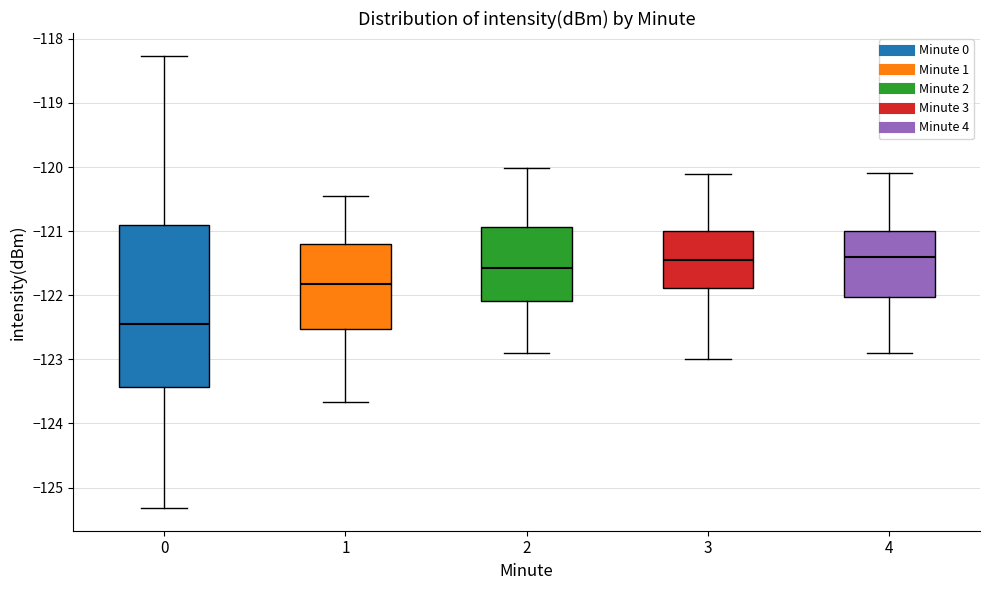

Reading left to right, read every box against the y-axis: the position of its median line, the range the box covers, and the ends of its whiskers. The values are not printed on the chart, so give them approximately, as read against the axis.

0: median -122.5, box -123.4 to -120.9, whiskers -125.3 to -118.3
1: median -121.8, box -122.5 to -121.2, whiskers -123.7 to -120.5
2: median -121.6, box -122.1 to -120.9, whiskers -122.9 to -120.0
3: median -121.4, box -121.9 to -121.0, whiskers -123.0 to -120.1
4: median -121.4, box -122.0 to -121.0, whiskers -122.9 to -120.1